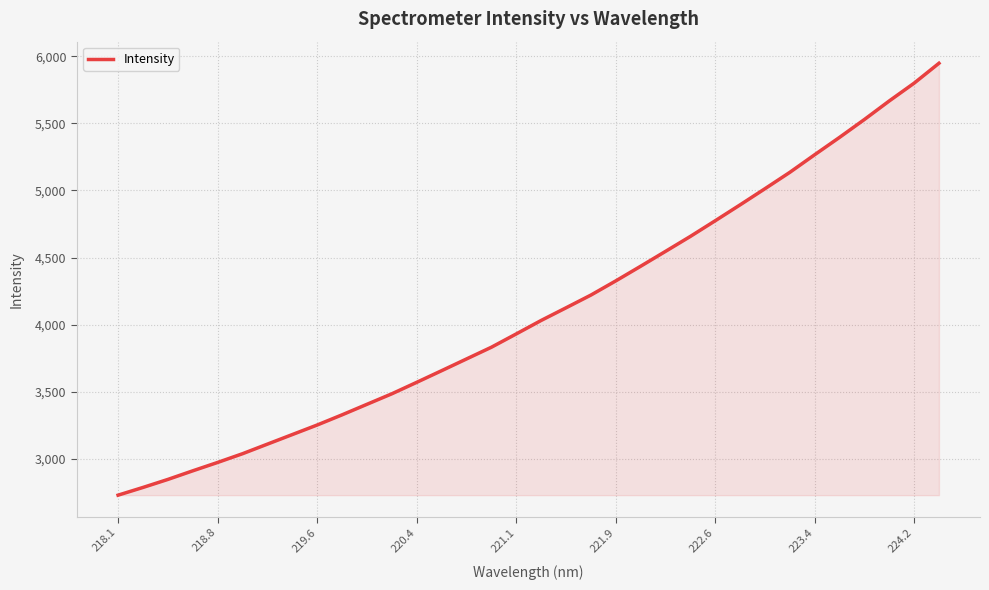

What is the difference between the maximum and minimum values?

3219.7